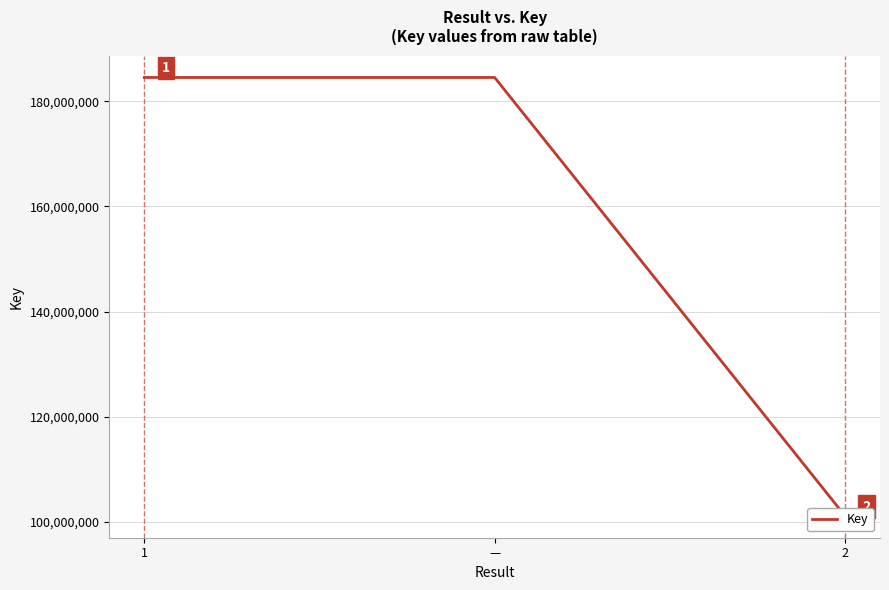

What position from the right is 1?

3